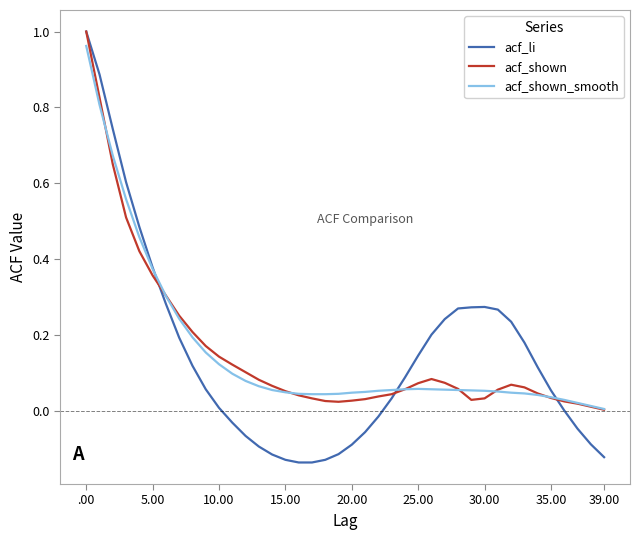

Which series has the largest range (max minus min)?

acf_li